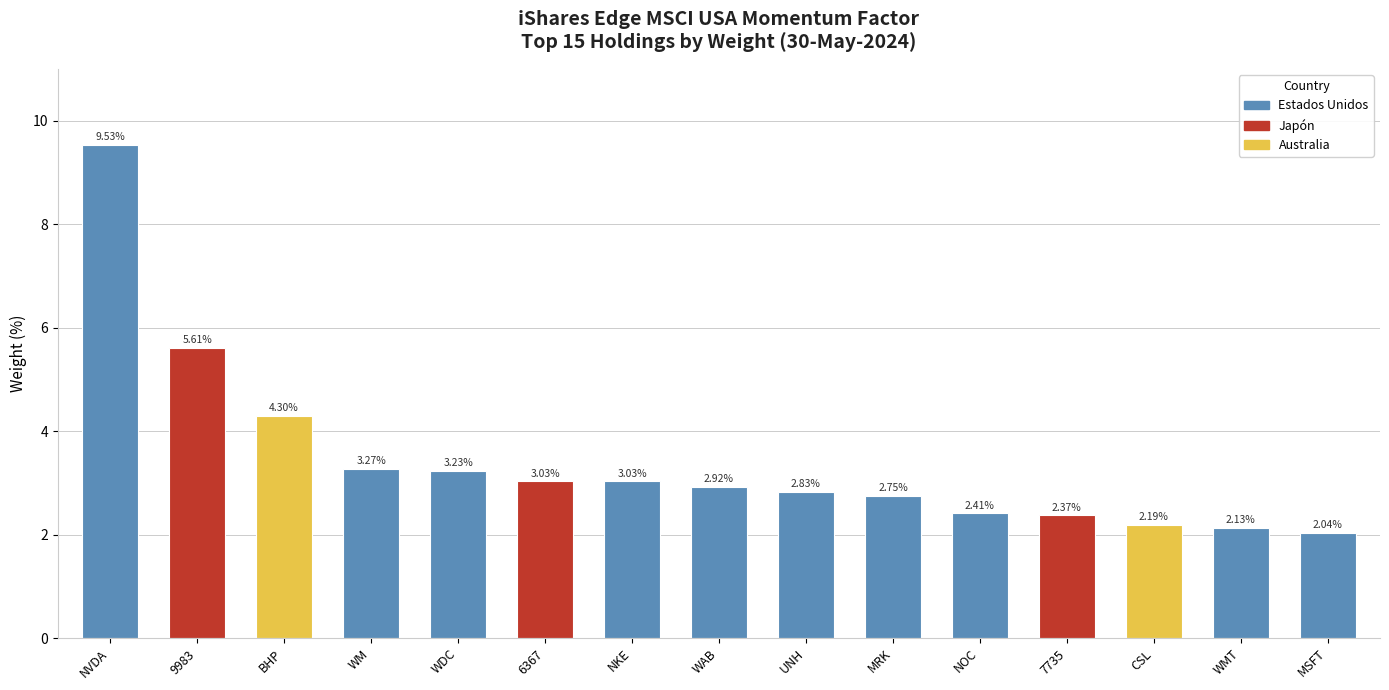

What is the label of the 3rd bar from the right?

CSL